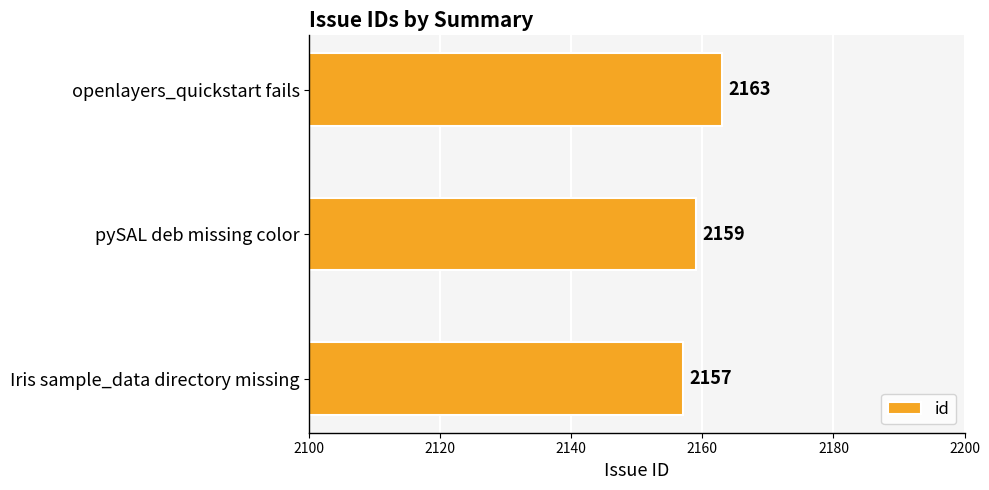

How many bars are there in total?

3